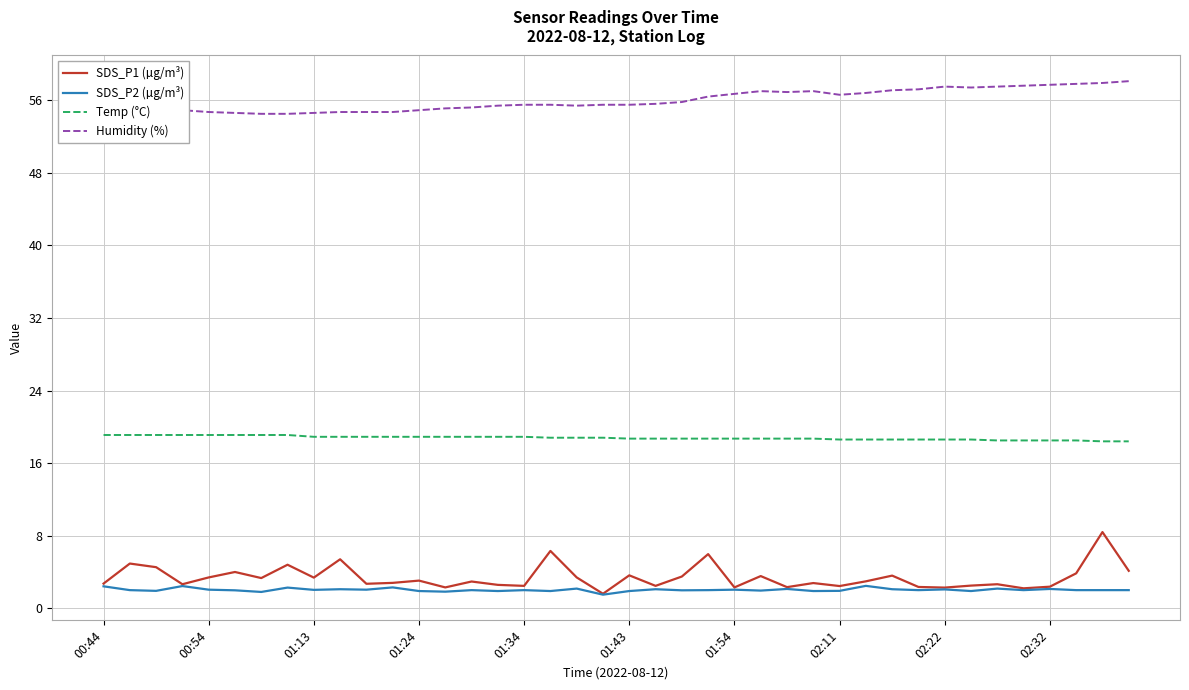

What is the lowest value of the Humidity (%) series?

54.5